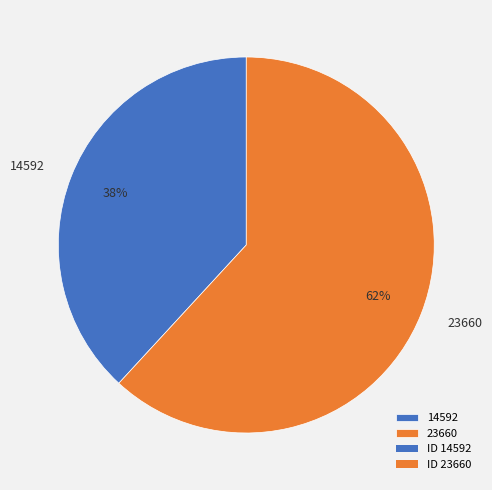

How many segments does this pie chart have?

2